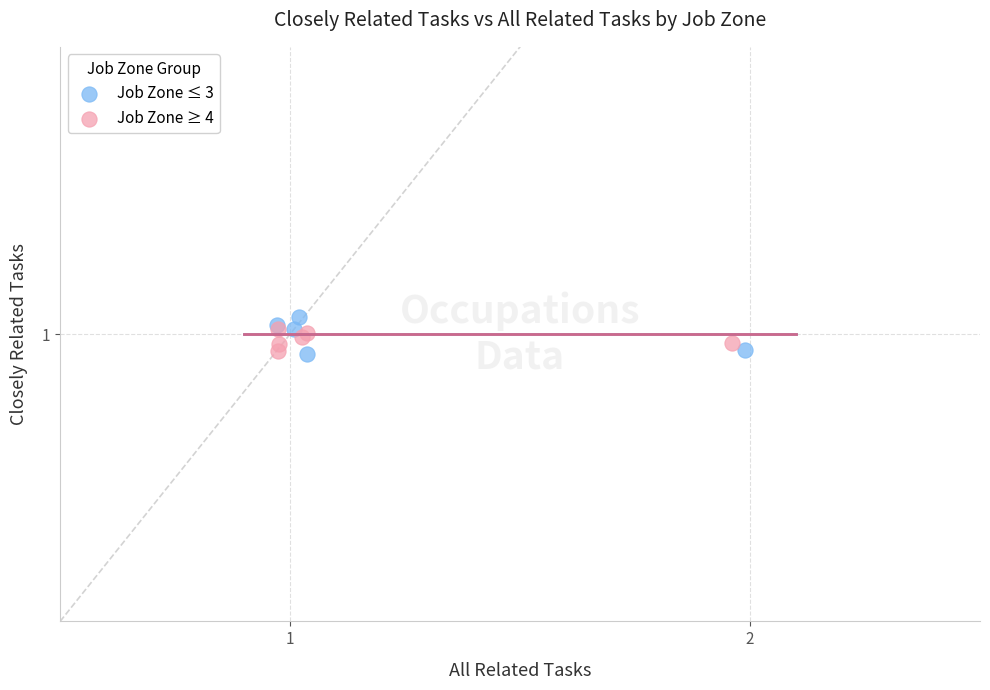

Which series contains the highest Y value?

Job Zone ≤ 3